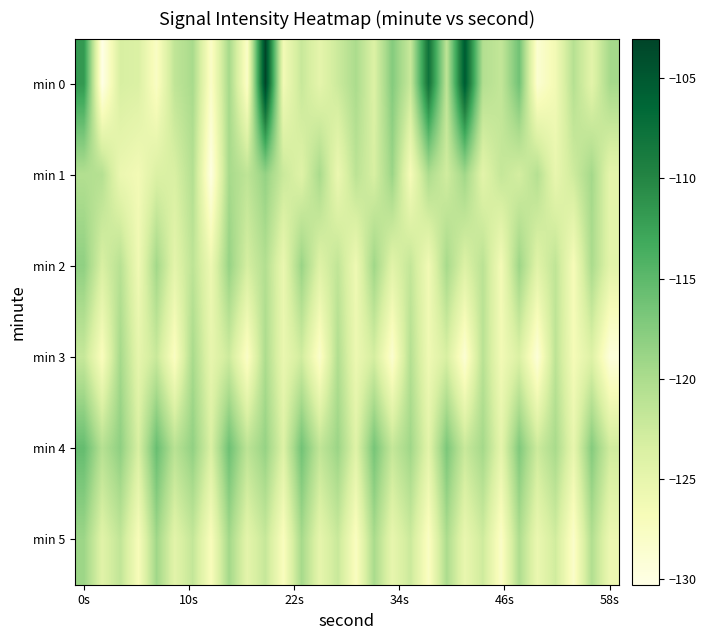

Reading left to right, list all the values displayed in this chart.

min 0: -111.7	-130.3	-123.4	-123.7	-127.7	-121.5	-119.8	-128.0	-119.6	-128.0	-103.0	-126.3	-122.1	-124.8	-122.4	-119.9	-123.9	-117.5	-122.1	-107.8	-121.3	-105.2	-120.5	-121.8	-116.2	-128.7	-126.3	-120.7	-124.6	-119.6
min 1: -120.5	-120.7	-125.5	-126.3	-123.8	-123.5	-120.6	-129.9	-119.7	-121.4	-118.5	-122.3	-124.1	-119.8	-125.6	-121.2	-123.4	-118.9	-126.7	-120.1	-122.8	-119.3	-124.5	-121.9	-123.1	-120.7	-125.2	-122.6	-119.5	-124.8
min 2: -118.2	-123.5	-120.9	-126.1	-119.4	-124.7	-121.3	-125.8	-118.6	-123.2	-120.5	-125.4	-118.8	-124.1	-121.6	-125.9	-119.2	-124.4	-121.8	-126.2	-119.7	-123.9	-121.1	-126.5	-119.0	-124.3	-121.5	-126.8	-119.9	-124.6
min 3: -122.0	-127.3	-119.6	-124.9	-122.2	-127.6	-119.8	-125.1	-122.5	-127.9	-120.1	-125.4	-122.8	-128.2	-120.4	-125.7	-123.1	-128.5	-120.7	-126.0	-123.4	-128.8	-121.0	-126.3	-123.7	-129.1	-121.3	-126.6	-124.0	-129.4
min 4: -115.5	-120.8	-118.1	-123.4	-115.7	-121.0	-118.3	-123.6	-116.0	-121.3	-118.6	-123.9	-116.3	-121.6	-118.9	-124.2	-116.6	-121.9	-119.2	-124.5	-116.9	-122.2	-119.5	-124.8	-117.2	-122.5	-119.8	-125.1	-117.5	-122.8
min 5: -119.0	-124.3	-121.6	-126.9	-119.2	-124.5	-121.8	-127.1	-119.4	-124.7	-122.0	-127.3	-119.6	-124.9	-122.2	-127.5	-119.8	-125.1	-122.4	-127.7	-120.0	-125.3	-122.6	-127.9	-120.2	-125.5	-122.8	-128.1	-120.4	-125.7